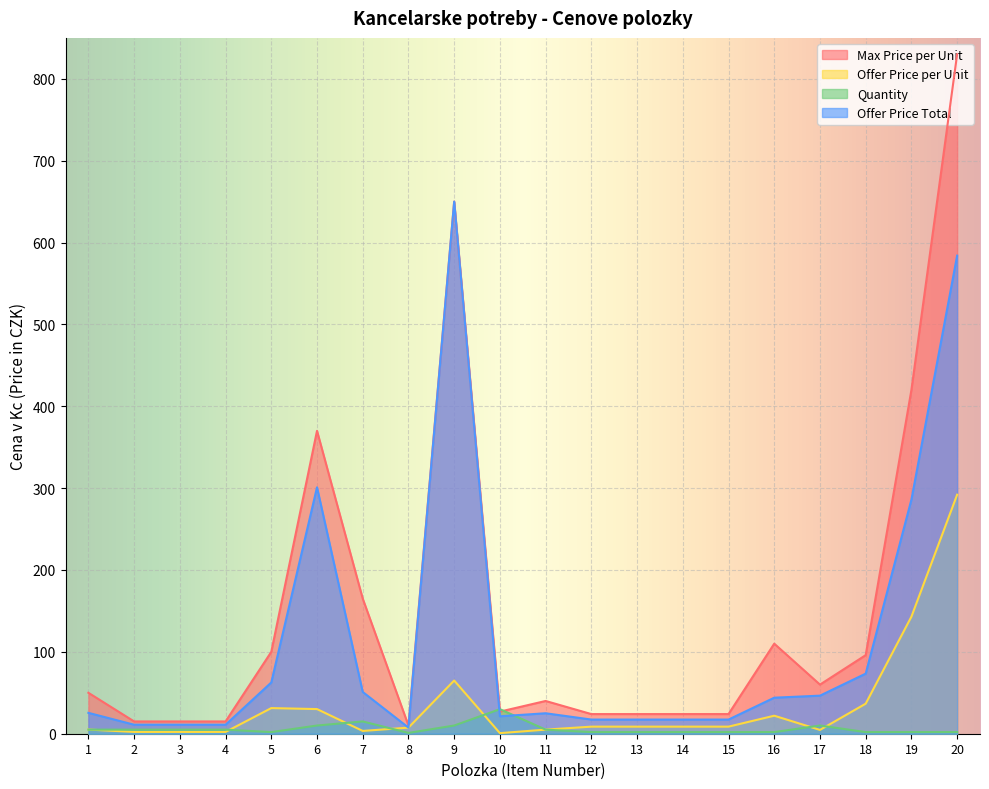

At how many categories does at least one series exceed 512?

2